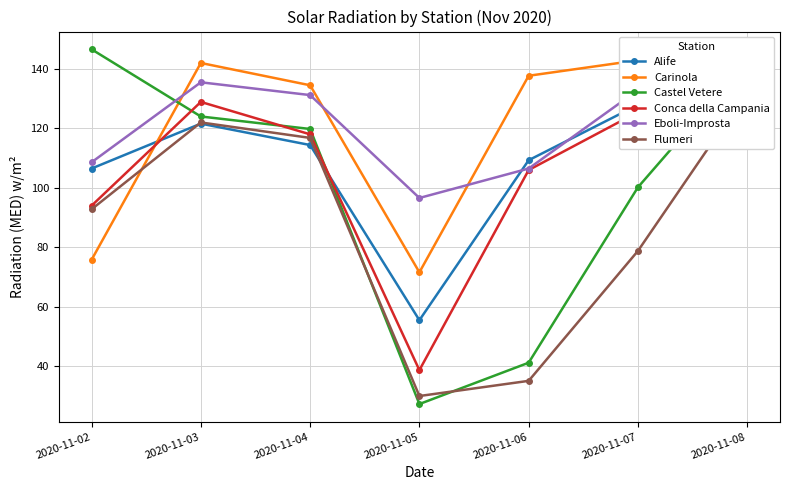

Which series has the widest spread of values?

Castel Vetere